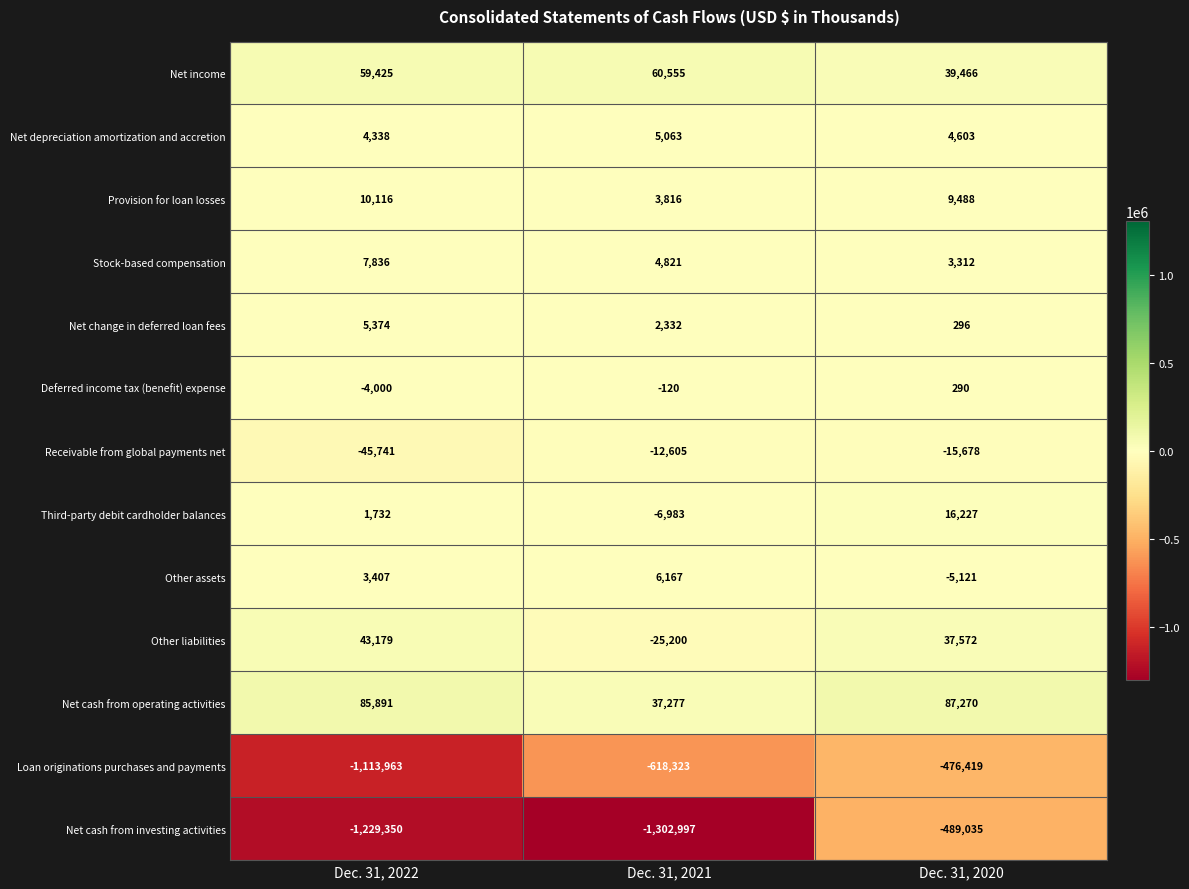

Rank the series by their maximum value, from highest to lowest.

Net cash from operating activities, Net income, Other liabilities, Third-party debit cardholder balances, Provision for loan losses, Stock-based compensation, Other assets, Net change in deferred loan fees, Net depreciation amortization and accretion, Deferred income tax (benefit) expense, Receivable from global payments net, Loan originations purchases and payments, Net cash from investing activities